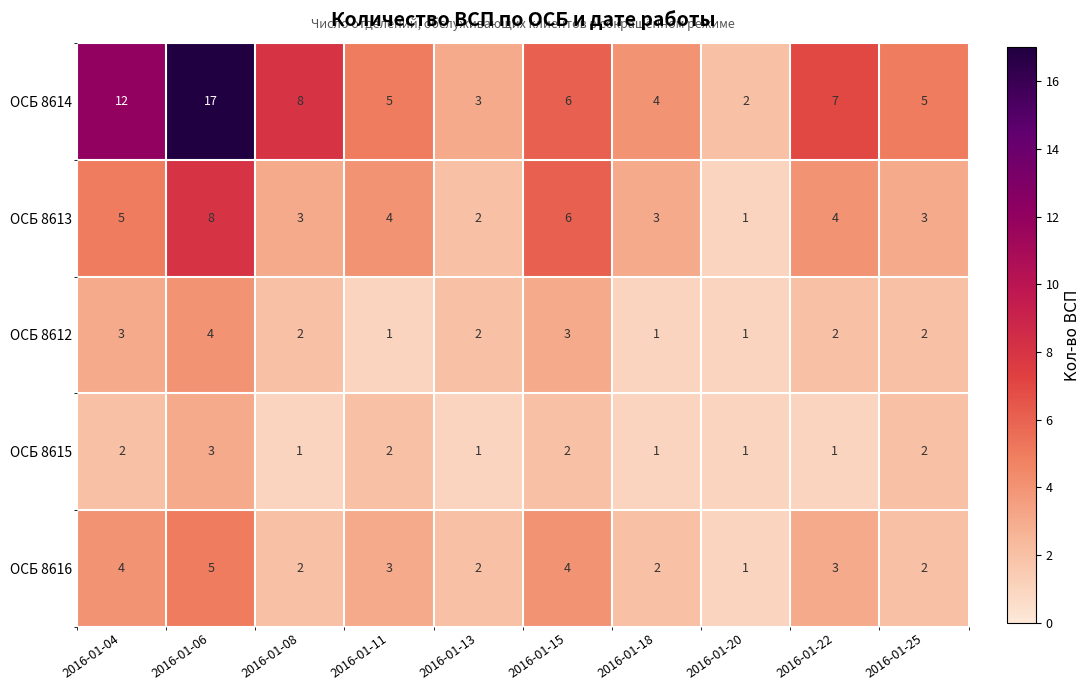

The value of ОСБ 8612 at 2016-01-04 is 2. True or false?

False